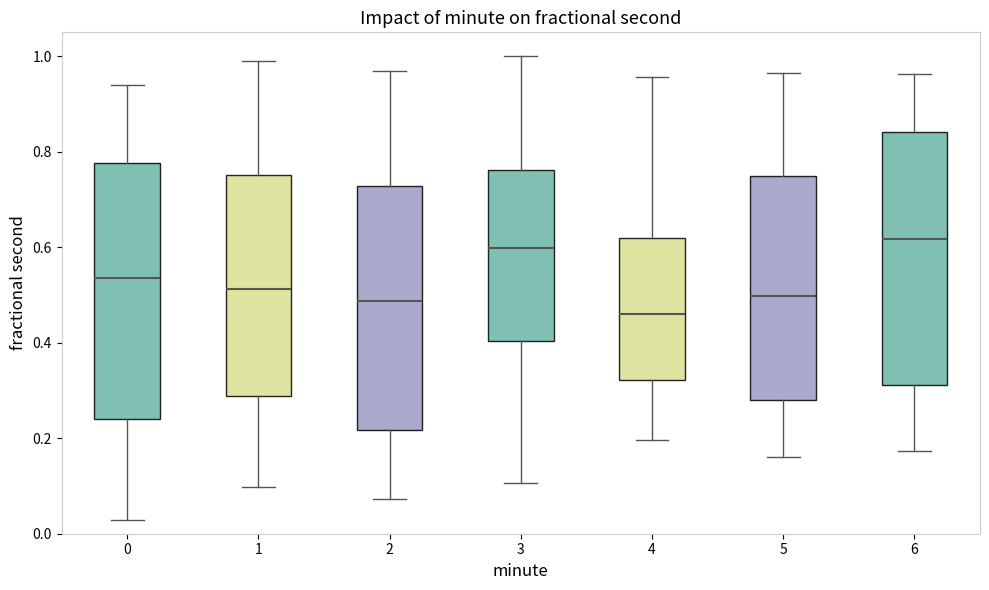

Where is the upper edge of the box at x = 3 on the y-axis? The values are not printed on the chart, so give them approximately, as read against the axis.

0.76